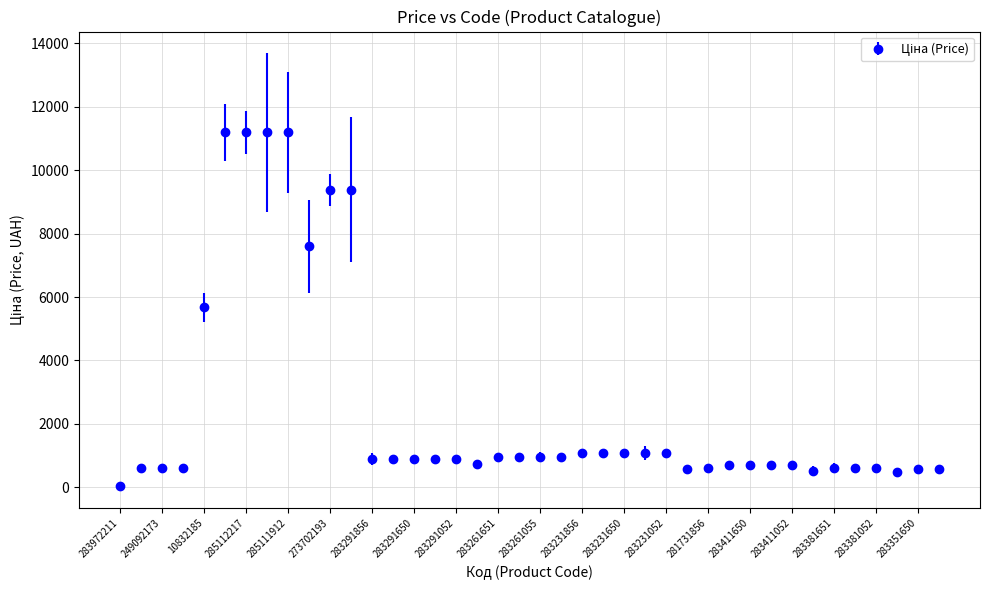

What is the greatest value displayed?

11188.2